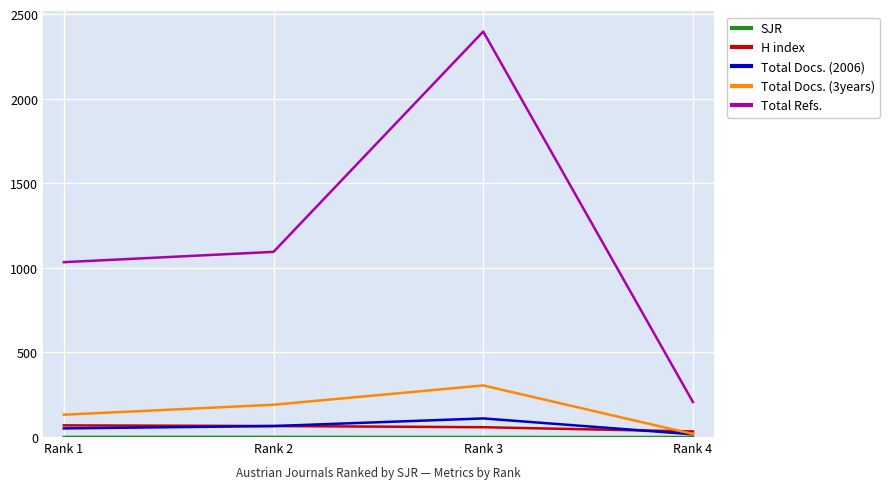

What is the difference between the maximum and second lowest values in the Total Docs. (2006) series?

59.0